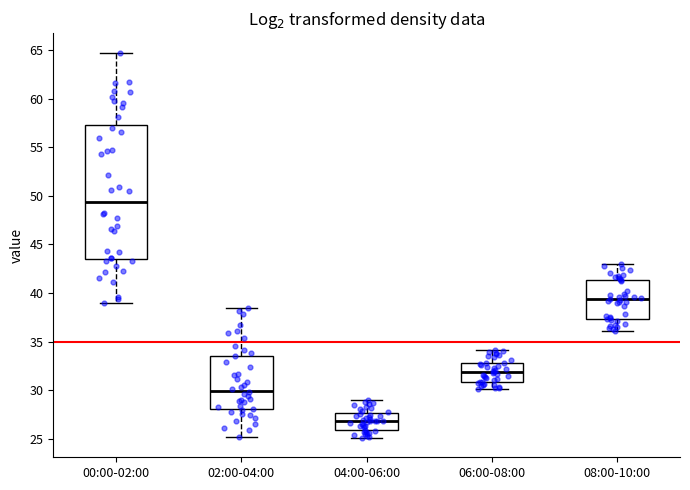

Reading left to right, transcribe this box plot: for each box, give where its median line is, the range the box spans, and where its two whiskers end, as read against the y-axis. The values are not printed on the chart, so give them approximately, as read against the axis.

00:00-02:00: median 49.5, box 43.5 to 57.5, whiskers 39.0 to 64.5
02:00-04:00: median 30.0, box 28.0 to 33.5, whiskers 25.0 to 38.5
04:00-06:00: median 27.0, box 26.0 to 27.5, whiskers 25.0 to 29.0
06:00-08:00: median 32.0, box 31.0 to 33.0, whiskers 30.0 to 34.0
08:00-10:00: median 39.5, box 37.5 to 41.5, whiskers 36.0 to 43.0